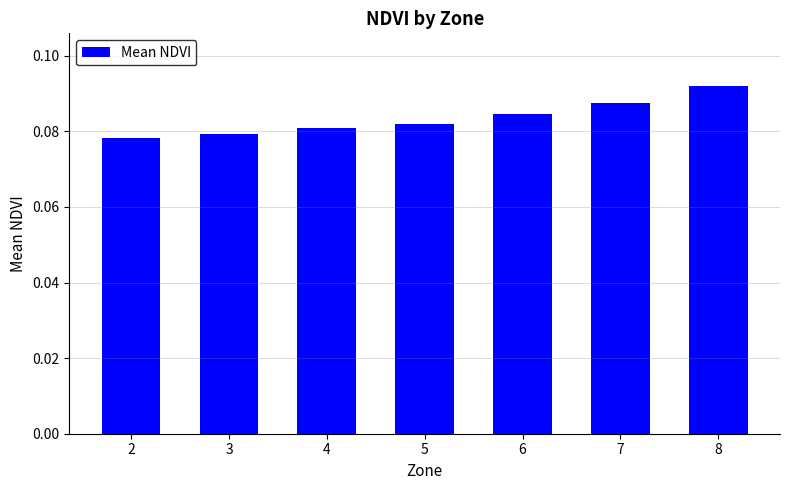

Which category has the highest value across all series?

8